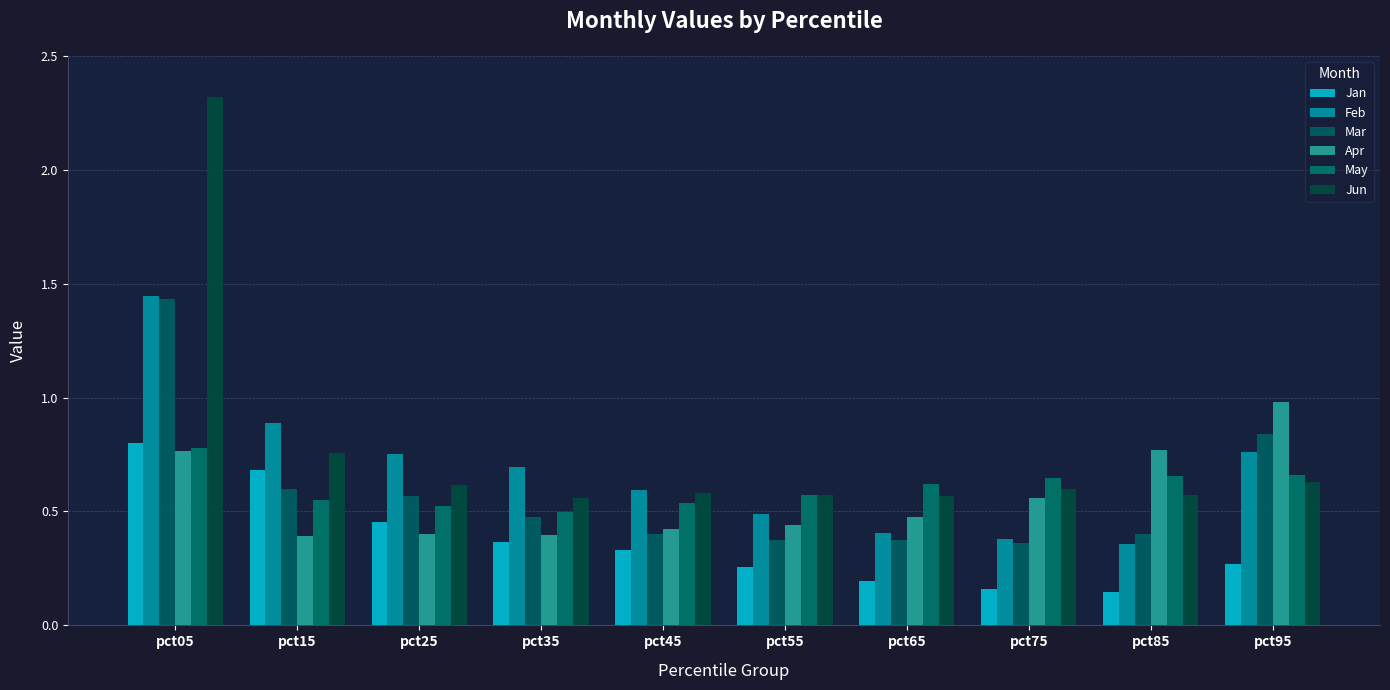

At which label does Jun reach its peak?

pct05